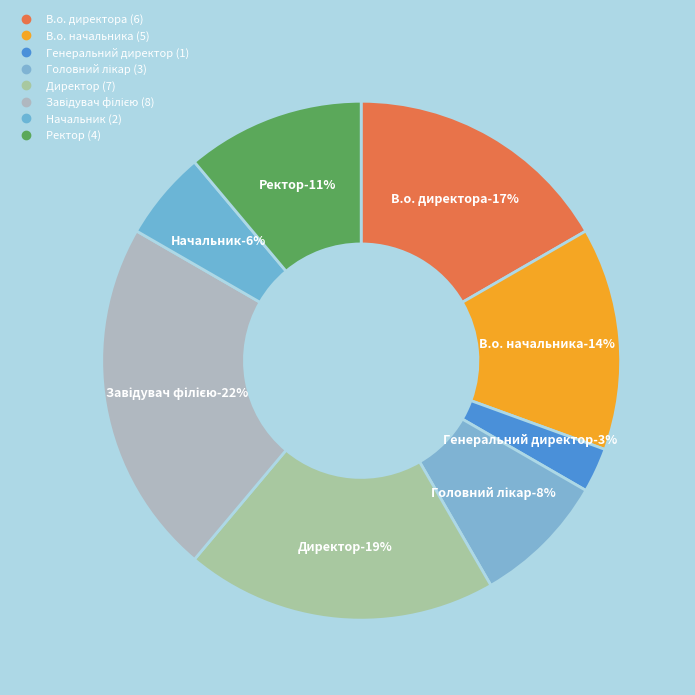

Count the number of slices in the pie.

8